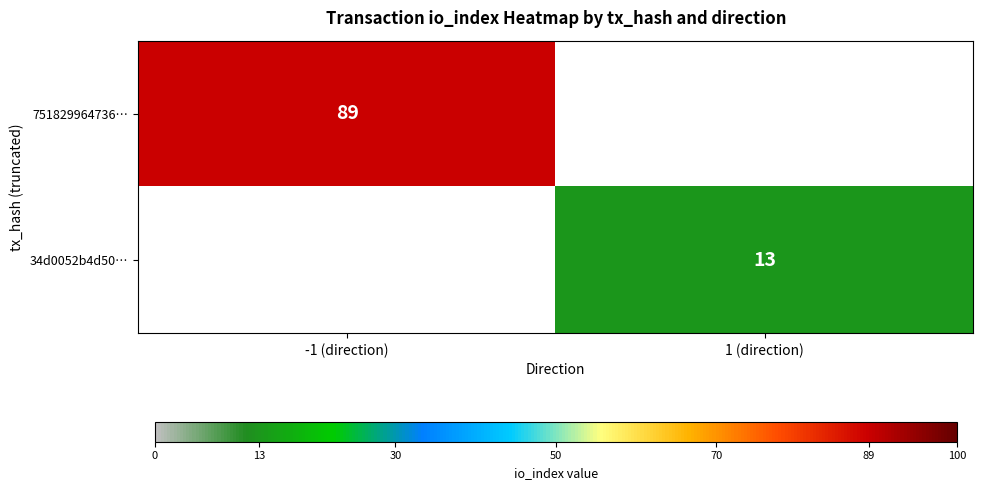

The 751829964736… series shows 147 at -1 (direction). True or false?

False